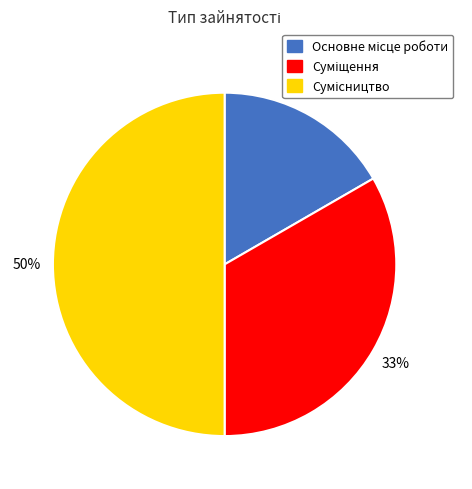

To the nearest percent, what is the difference between the largest and smallest slice percentages?

33%